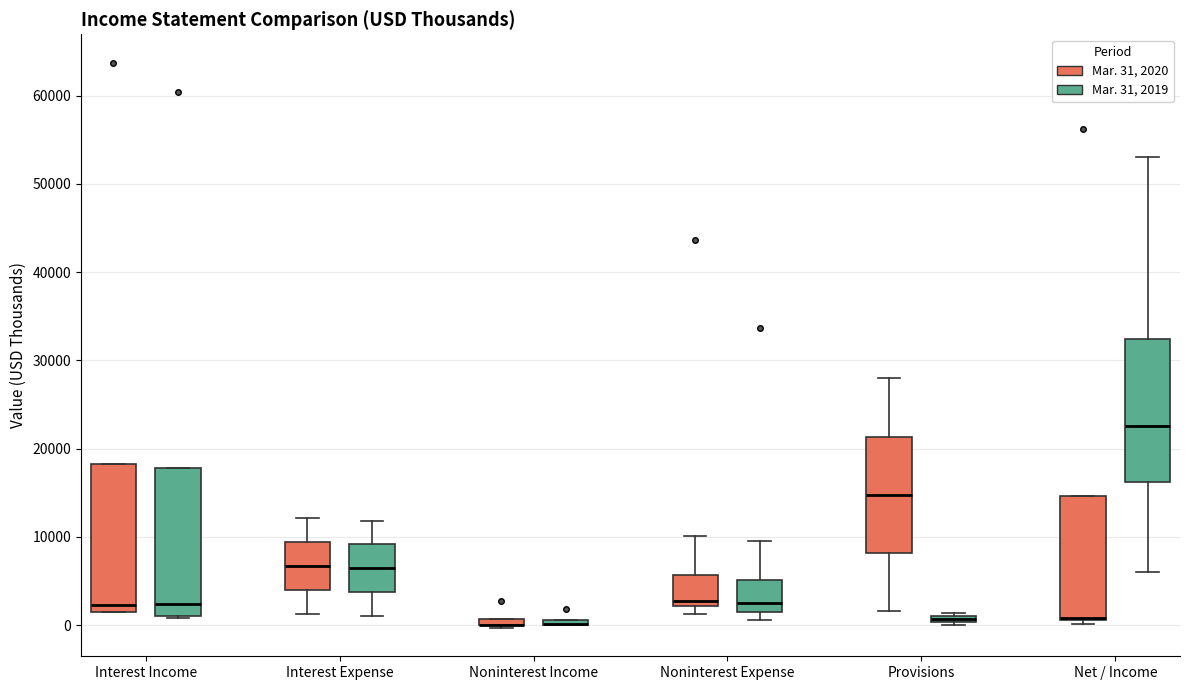

Where does the median line of the box for Noninterest Expense (Mar. 31, 2020) sit on the y-axis? The values are not printed on the chart, so give them approximately, as read against the axis.

3000